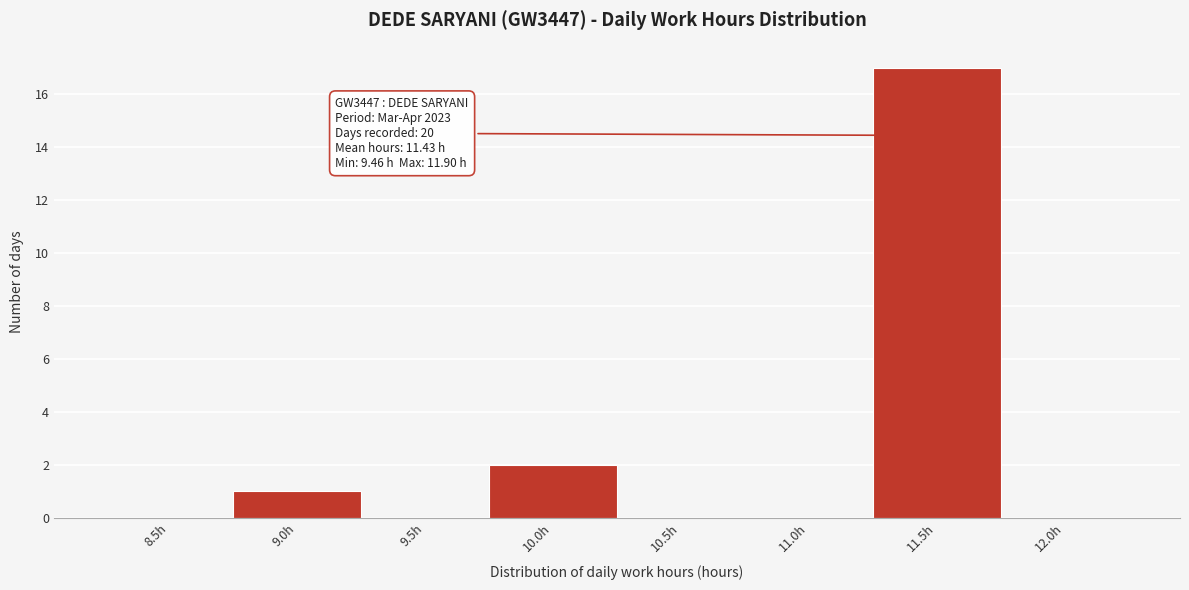

Reading left to right, what are all the values shown in this chart?

8.5h=0	9.0h=1	9.5h=0	10.0h=2	10.5h=0	11.0h=0	11.5h=17	12.0h=0